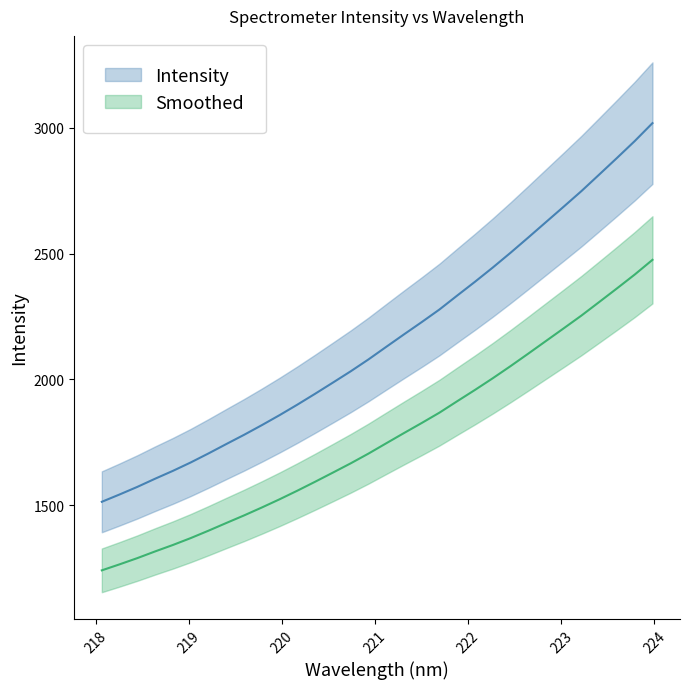

Is it true that the value at 221.6902 is 2277.7?

True